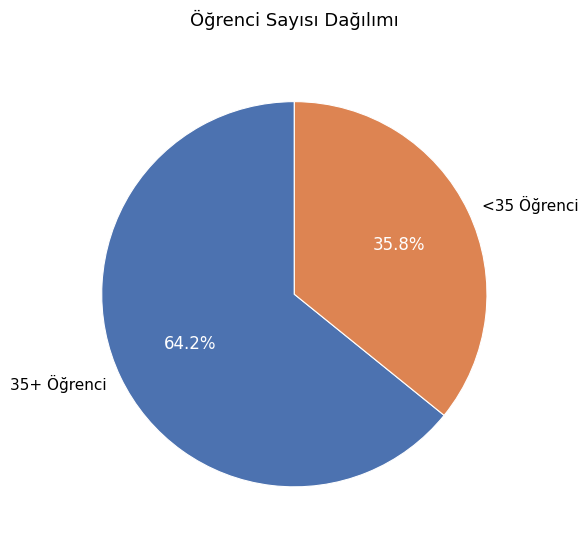

Count the number of slices in the pie.

2